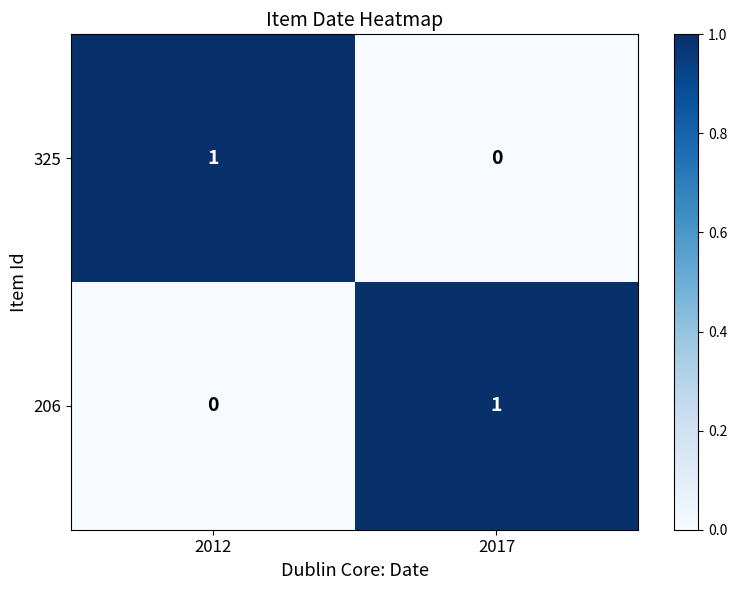

Rank the series at 2017 from highest to lowest value.

206, 325